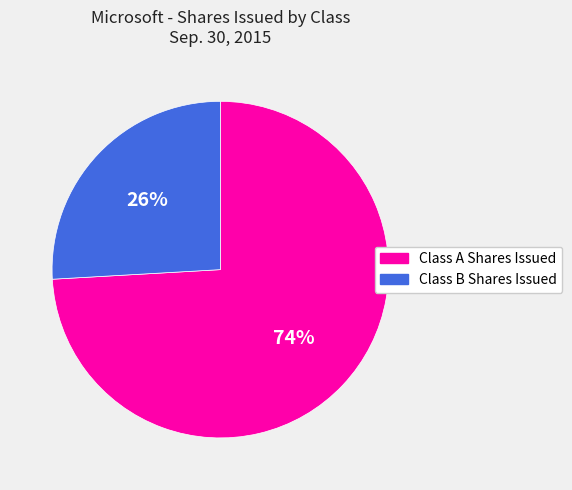

To the nearest percent, what is the combined percentage of Class B Shares Issued and Class A Shares Issued?

100%